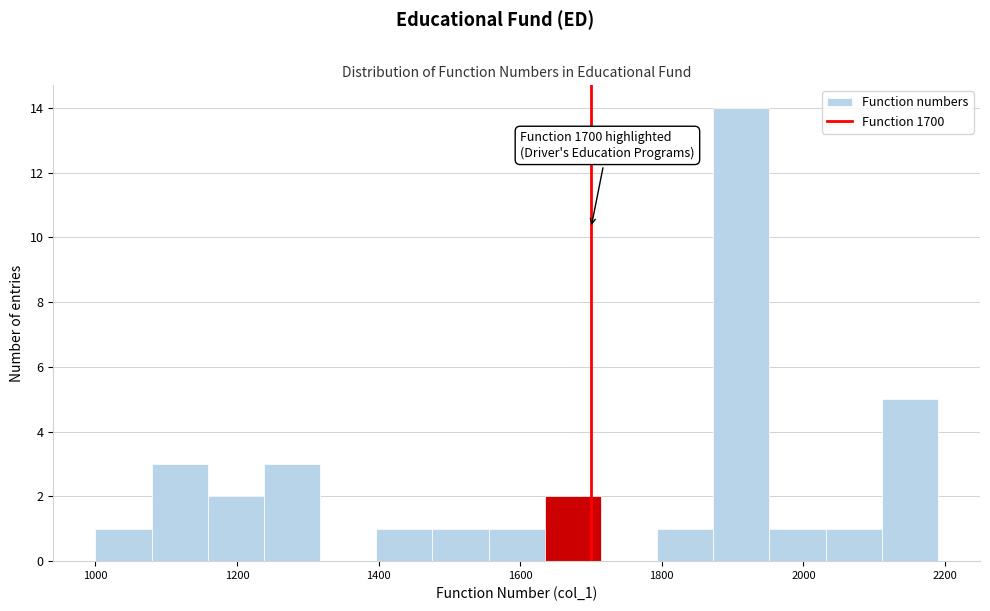

Read against the x-axis, roughly where is the centre of the tallest bar?

1920